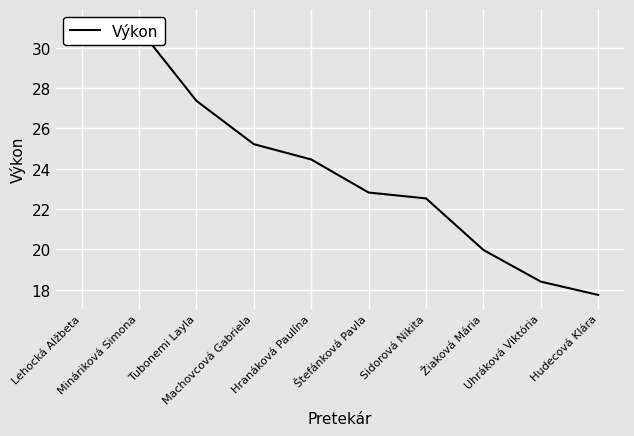

Is this an area chart (filled region under the line)?

No